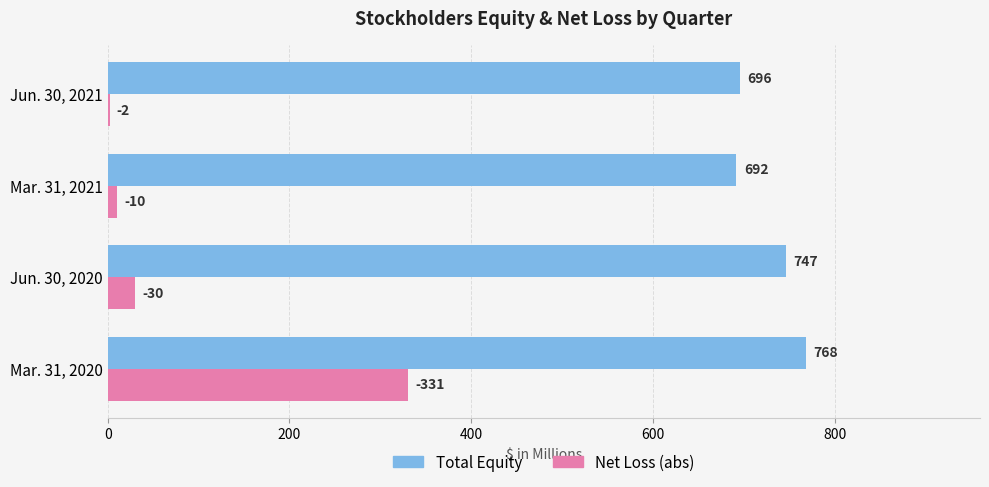

Which label corresponds to the largest value in the chart?

Mar. 31, 2020